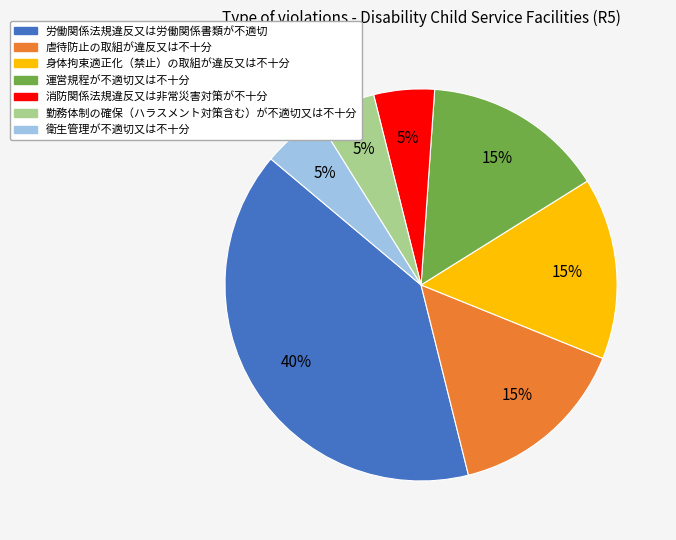

To the nearest percent, what is the combined percentage of 労働関係法規違反又は労働関係書類が不適切 and 身体拘束適正化（禁止）の取組が違反又は不十分?

55%